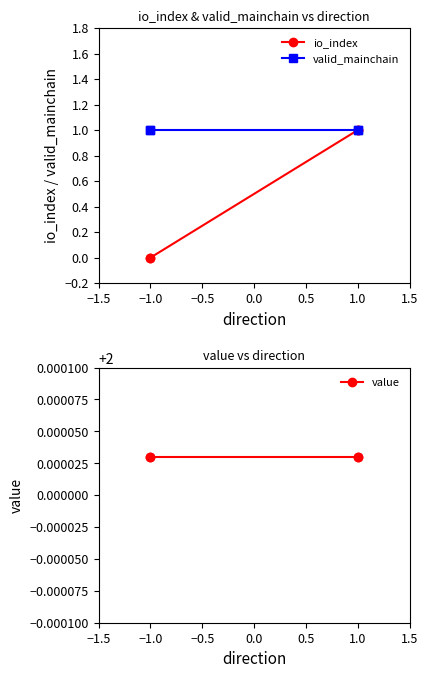

Which series has the largest range (max minus min)?

io_index